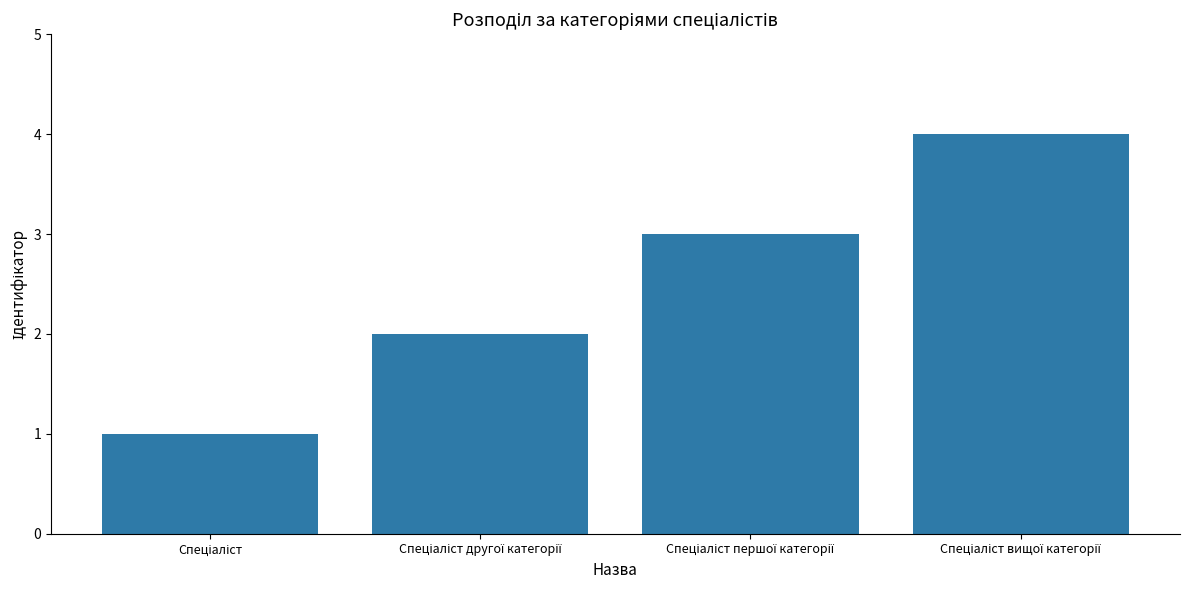

What is the maximum value shown in the chart?

4